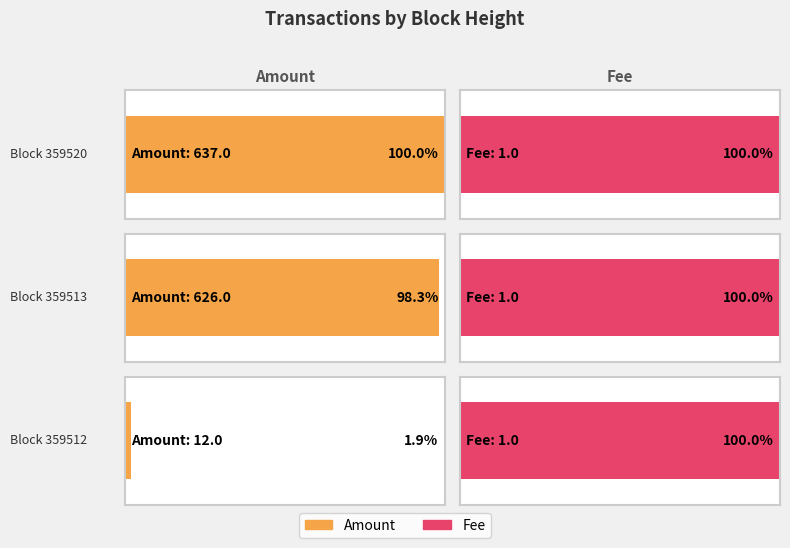

The Fee series shows 0 at 359520. True or false?

False